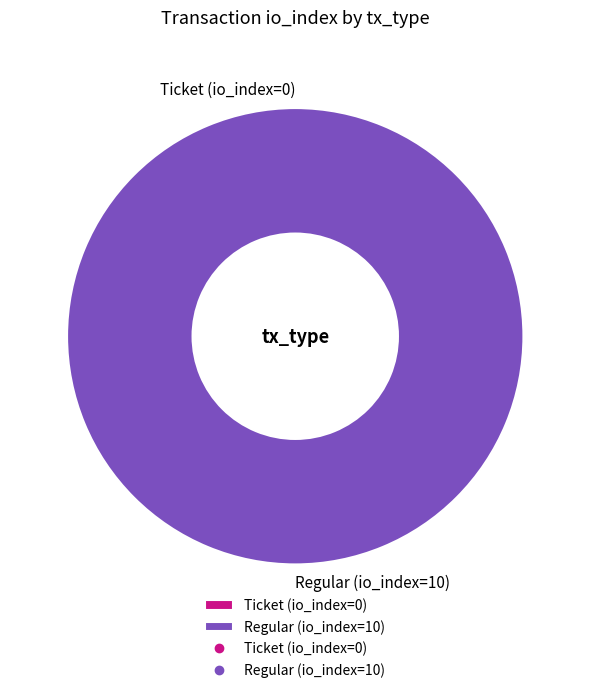

Does any single category account for the majority?

Yes